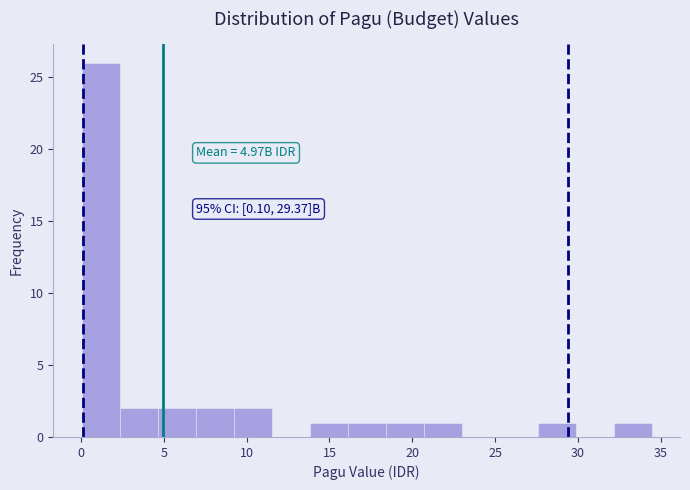

Over which range of the x-axis is the bar tallest?

0.0 to 2.5